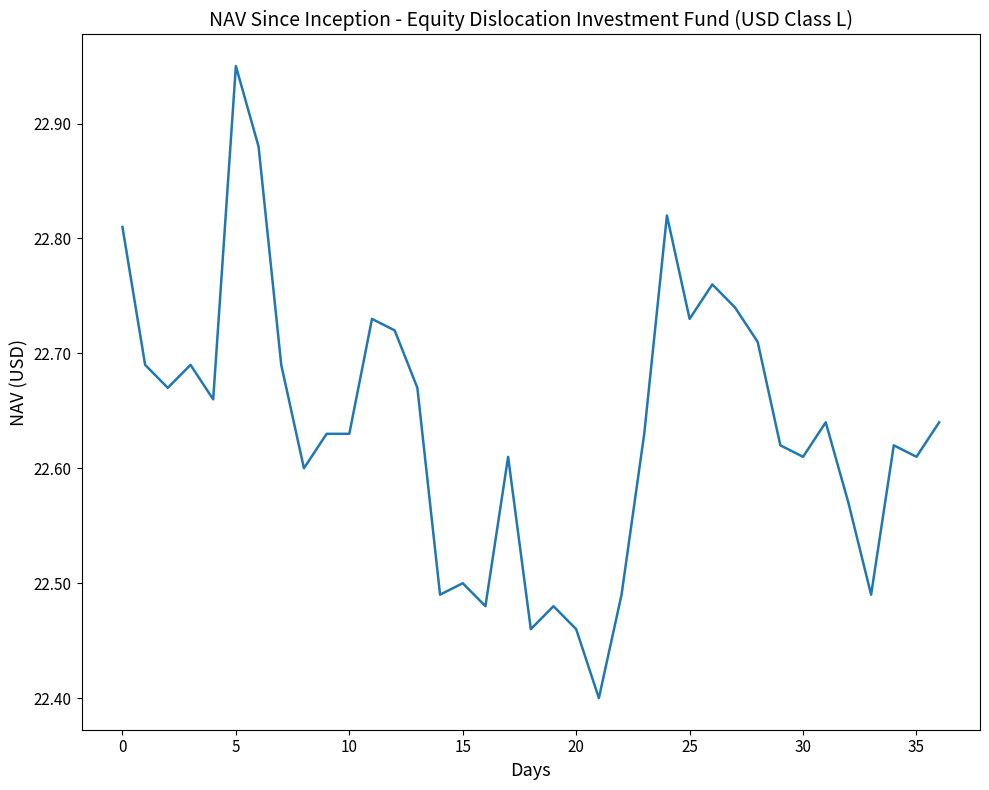

What is the sum of all values?

837.6